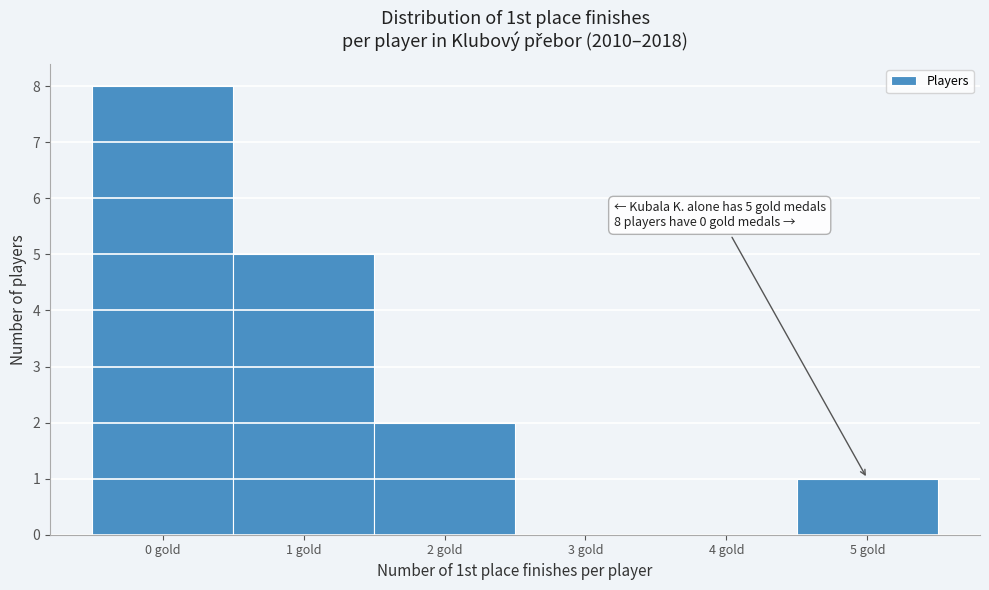

Over which range of the x-axis is the bar tallest?

-0.5 to 0.5